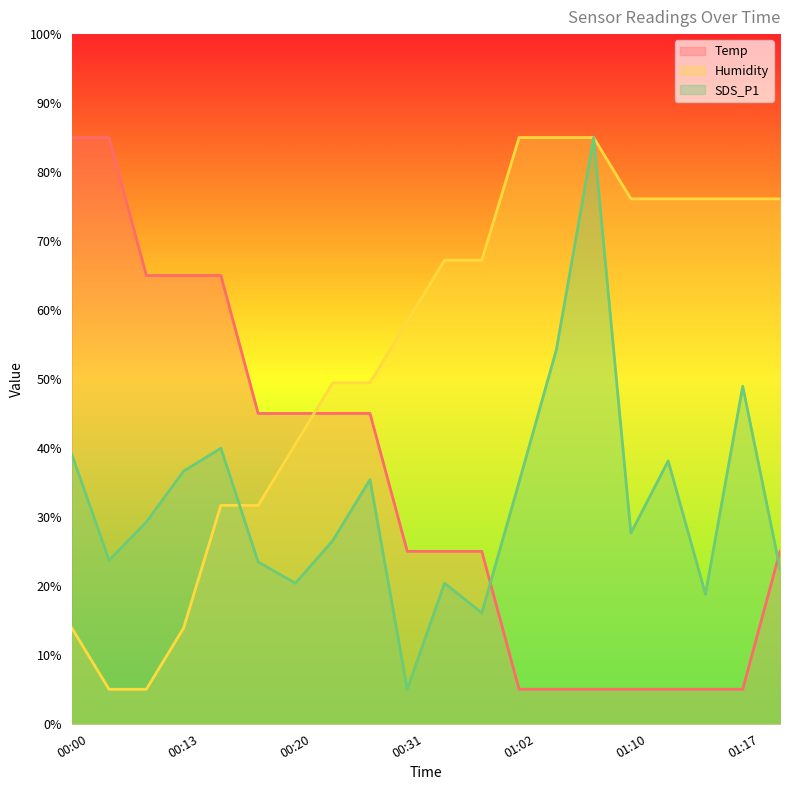

Rank the series by their maximum value, from lowest to highest.

Temp, Humidity, SDS_P1